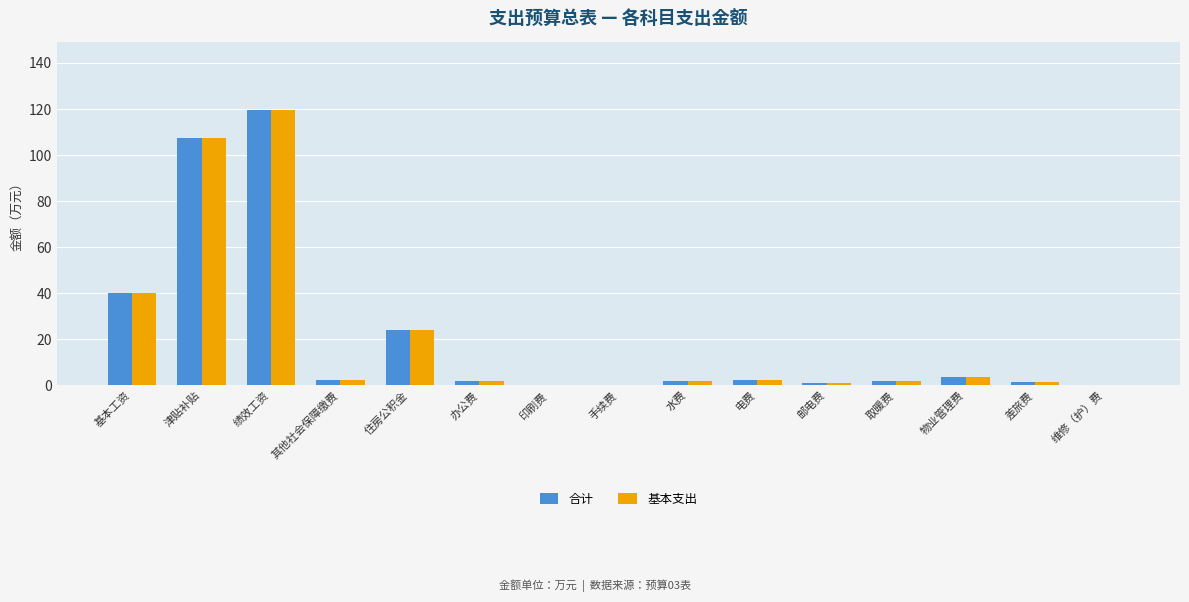

How many categories are shown in the chart?

15